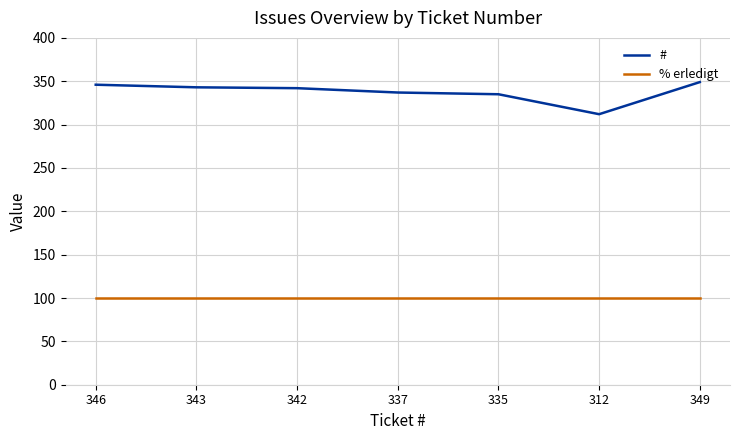

List the series in order of their peak value, highest first.

#, % erledigt